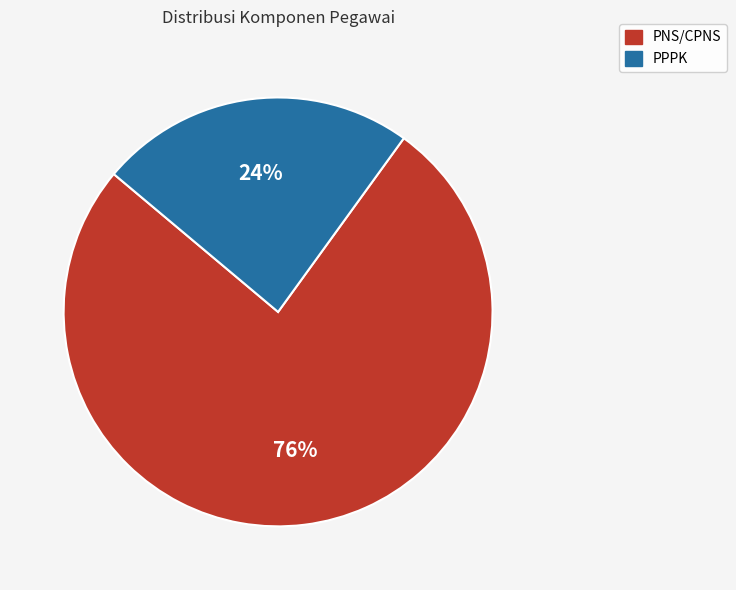

What is the smallest slice in the pie chart?

PPPK